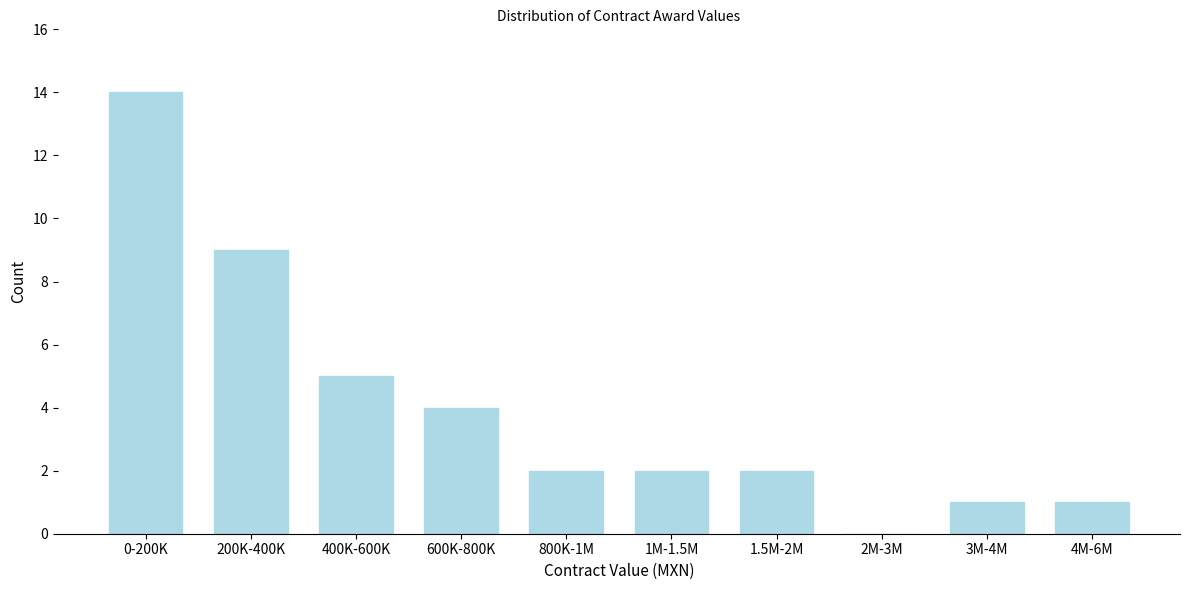

Reading left to right, extract all data points from this chart.

0-200K=14	200K-400K=9	400K-600K=5	600K-800K=4	800K-1M=2	1M-1.5M=2	1.5M-2M=2	2M-3M=0	3M-4M=1	4M-6M=1